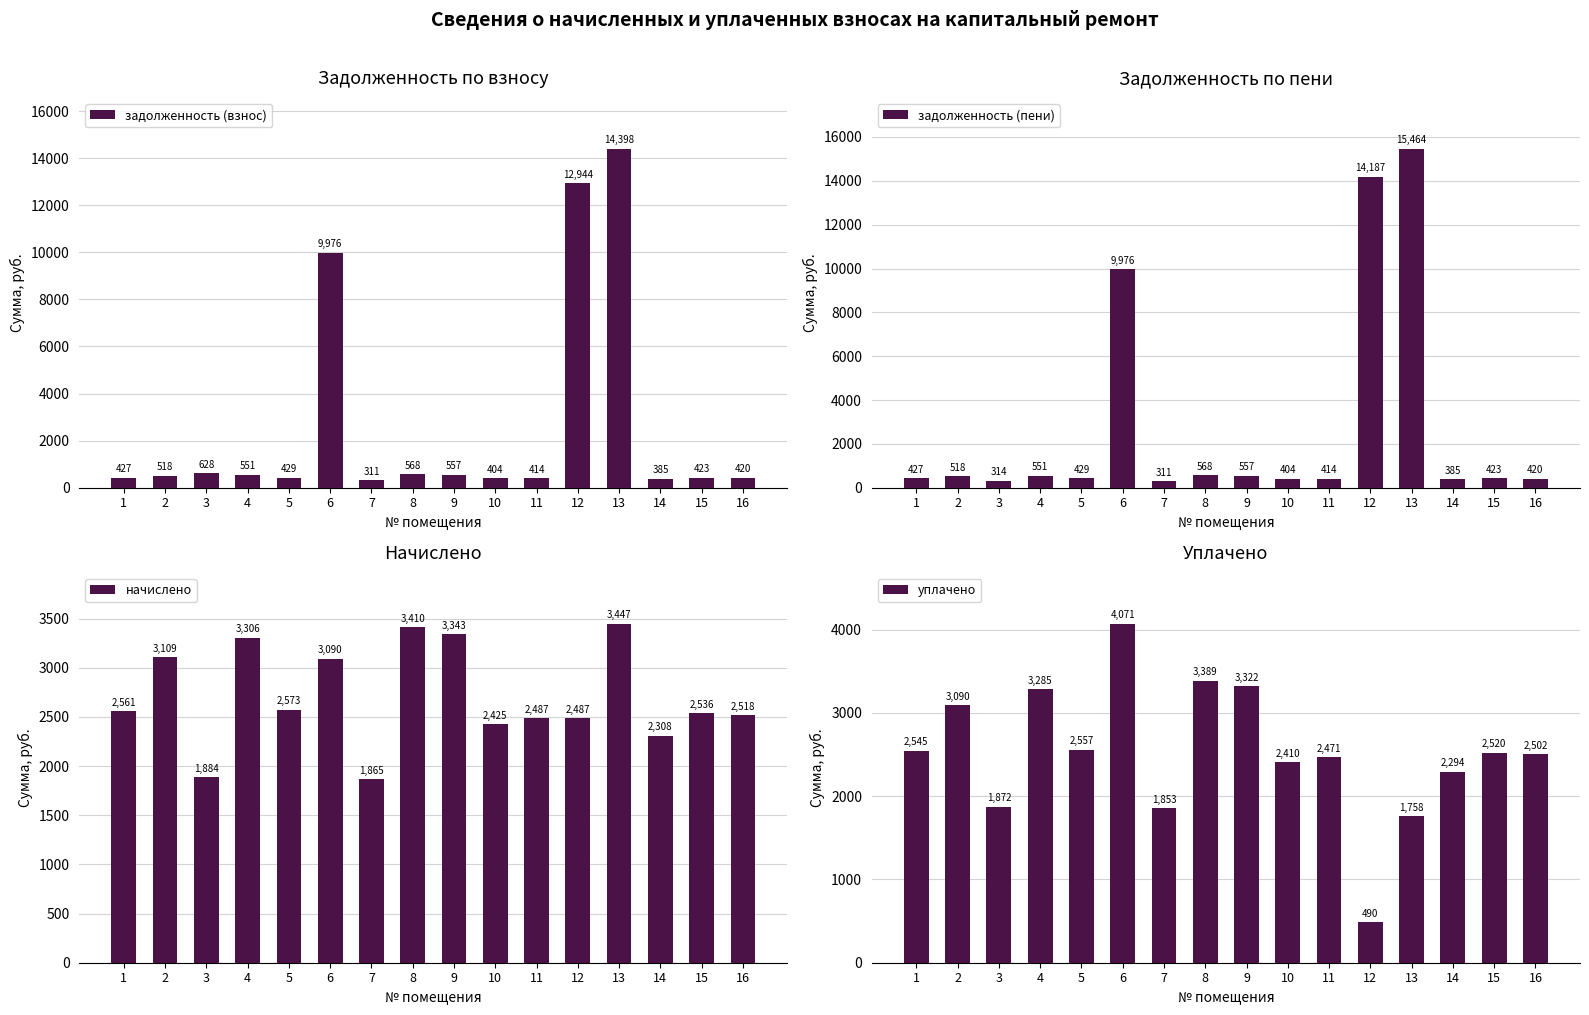

How many groups of bars are there?

16